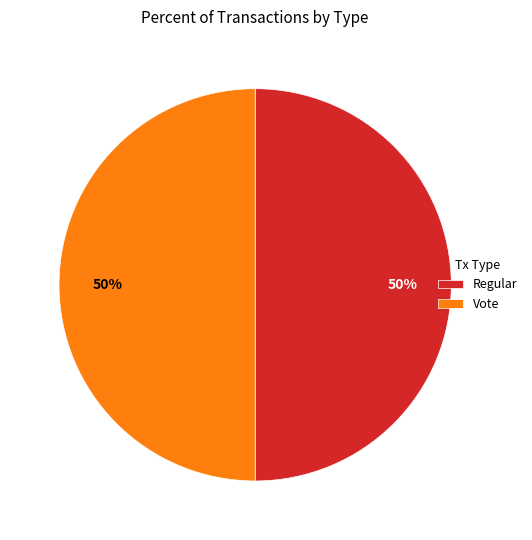

Is the sum of Vote and Regular greater than half?

Yes